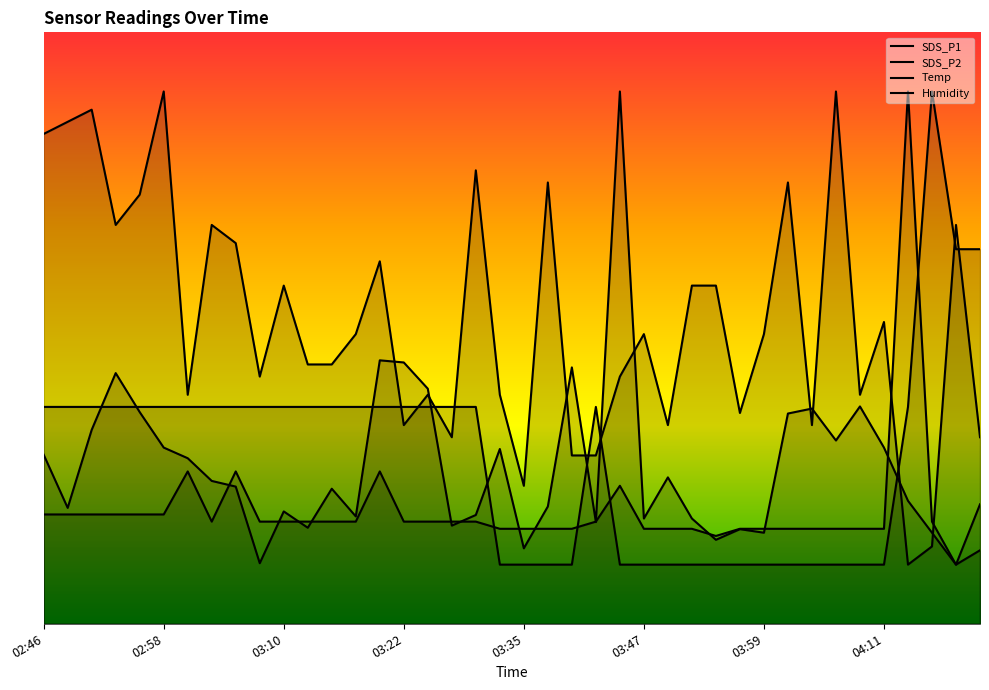

Where is the first local minimum for SDS_P2?

03:22